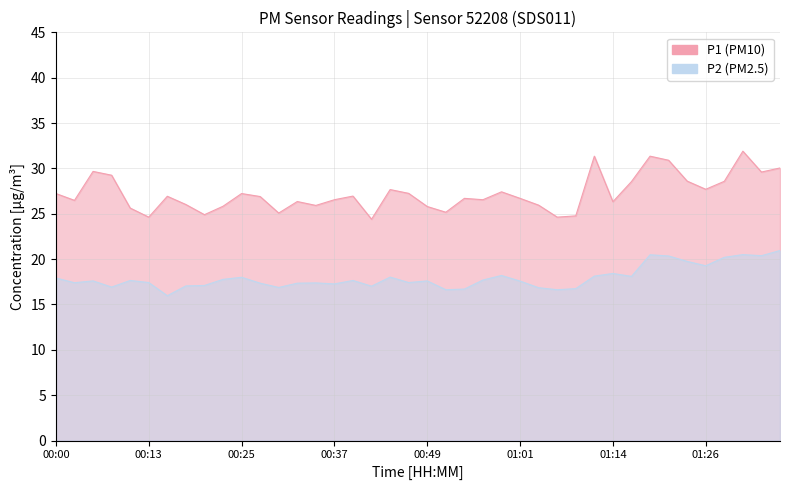

What is the label of the 3rd point from the right?

01:31